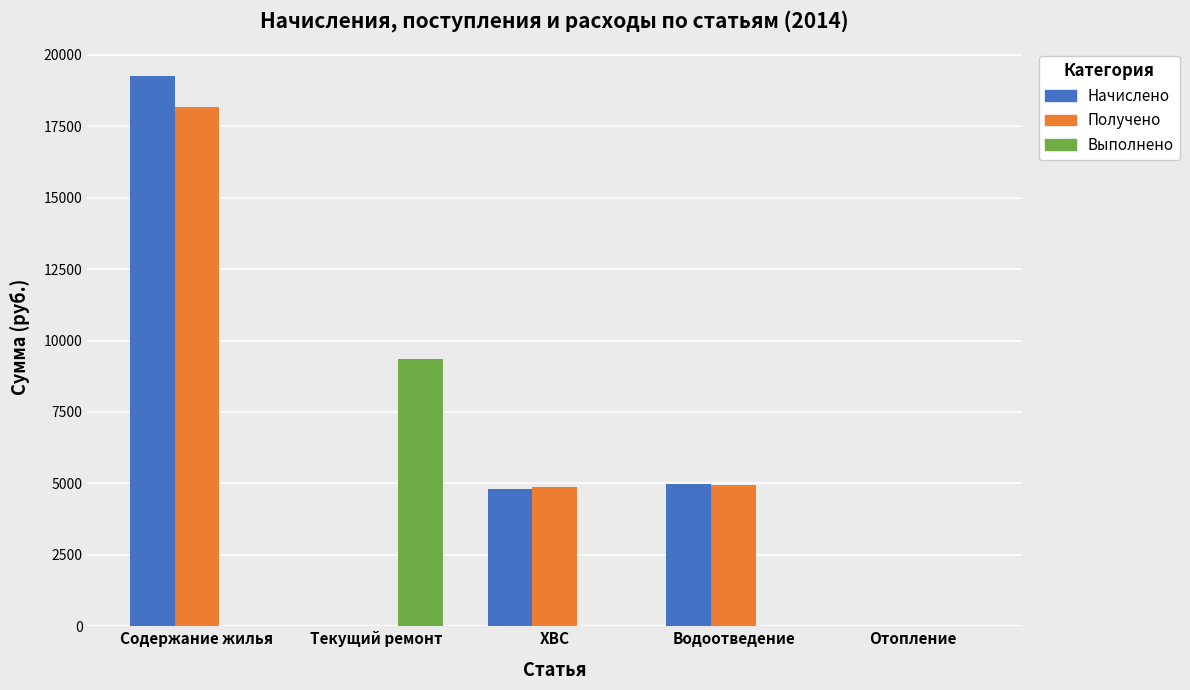

The Начислено series shows -9377.1 at Текущий ремонт. True or false?

False